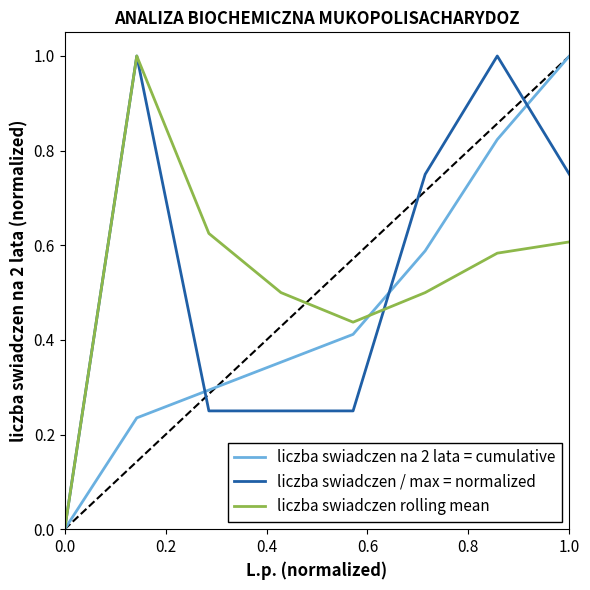

What is the greatest value displayed?

1.0